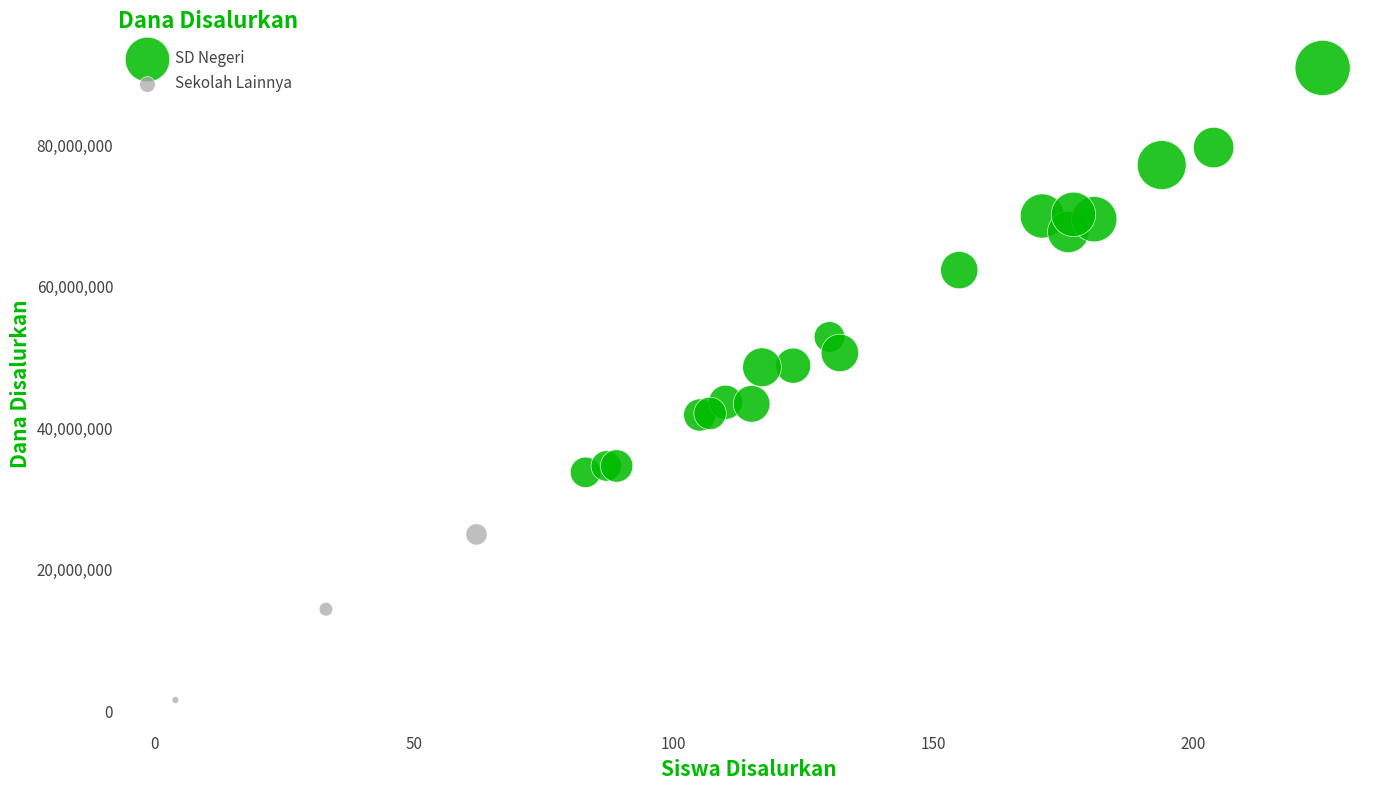

What are all the series names shown in the legend?

SD Negeri, Sekolah Lainnya